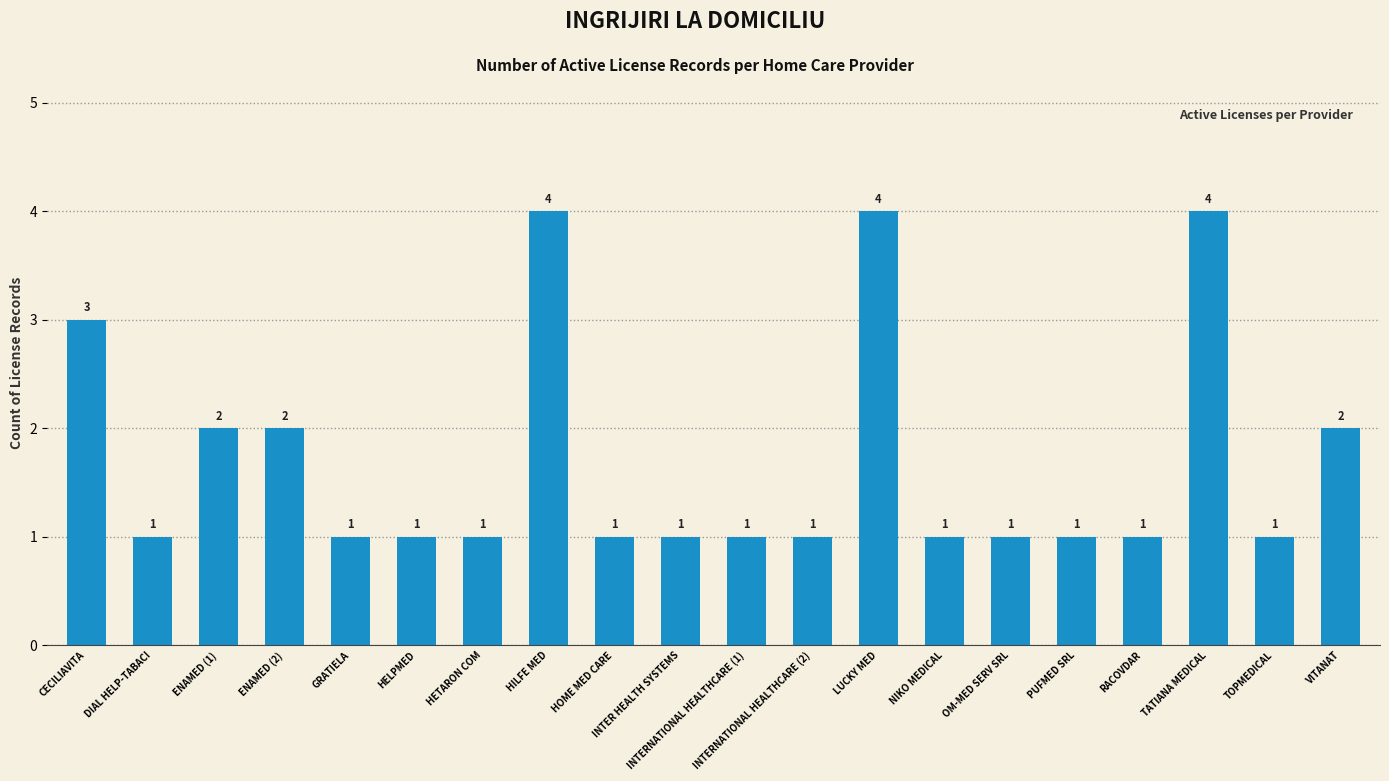

What is the smallest value displayed?

1